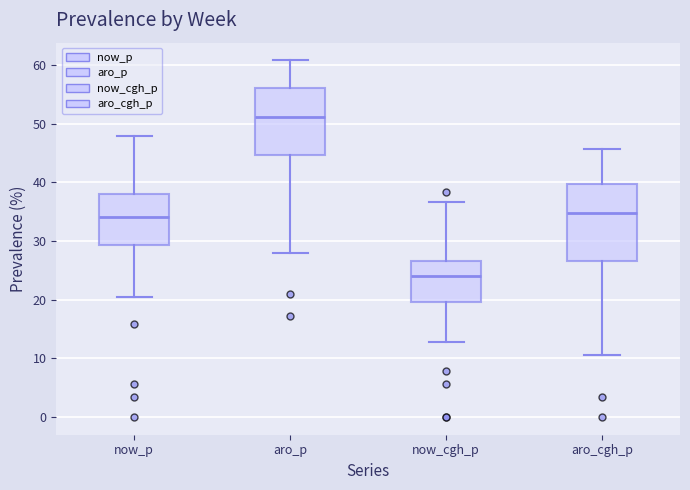

Reading left to right, transcribe this box plot: for each box, give where its median line is, the range the box spans, and where its two whiskers end, as read against the y-axis. The values are not printed on the chart, so give them approximately, as read against the axis.

now_p: median 34, box 29 to 38, whiskers 21 to 48
aro_p: median 51, box 45 to 56, whiskers 28 to 61
now_cgh_p: median 24, box 20 to 27, whiskers 13 to 37
aro_cgh_p: median 35, box 27 to 40, whiskers 11 to 46